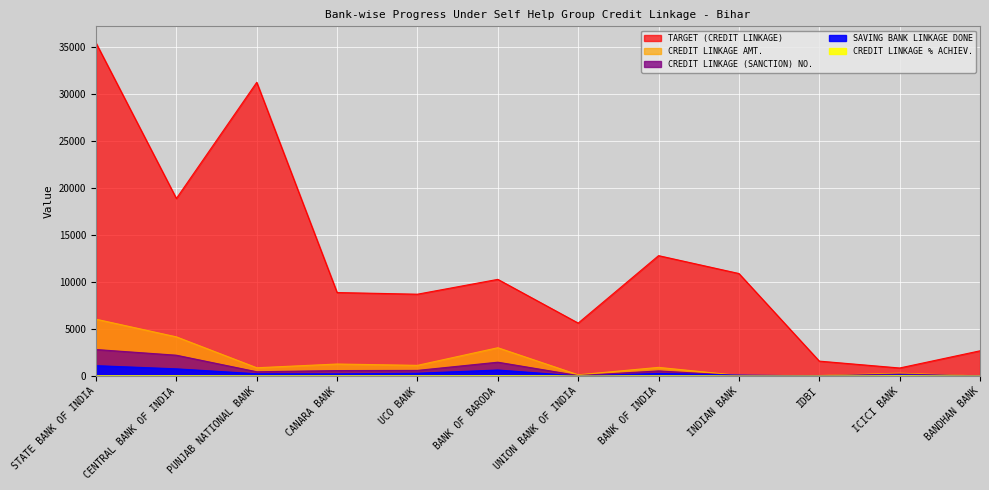

True or false: TARGET (CREDIT LINKAGE) and CREDIT LINKAGE % ACHIEV. cross at least once.

False